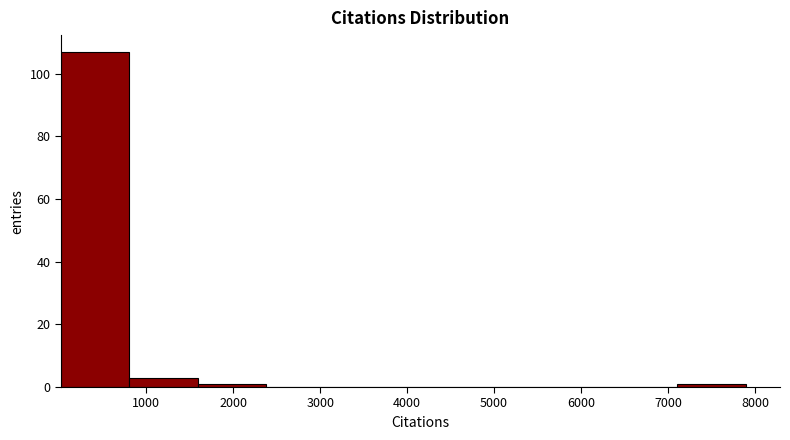

Reading left to right, list every bar in this chart as the range it spans on the x-axis followed by its height. Neither the bar edges nor the heights are printed on the chart, so give them approximately, as read against the axes.

0 to 800: 108
800 to 1600: 4
1600 to 2400: under 2
2400 to 3200: 0
3200 to 4000: 0
4000 to 4700: 0
4700 to 5500: 0
5500 to 6300: 0
6300 to 7100: 0
7100 to 7900: under 2